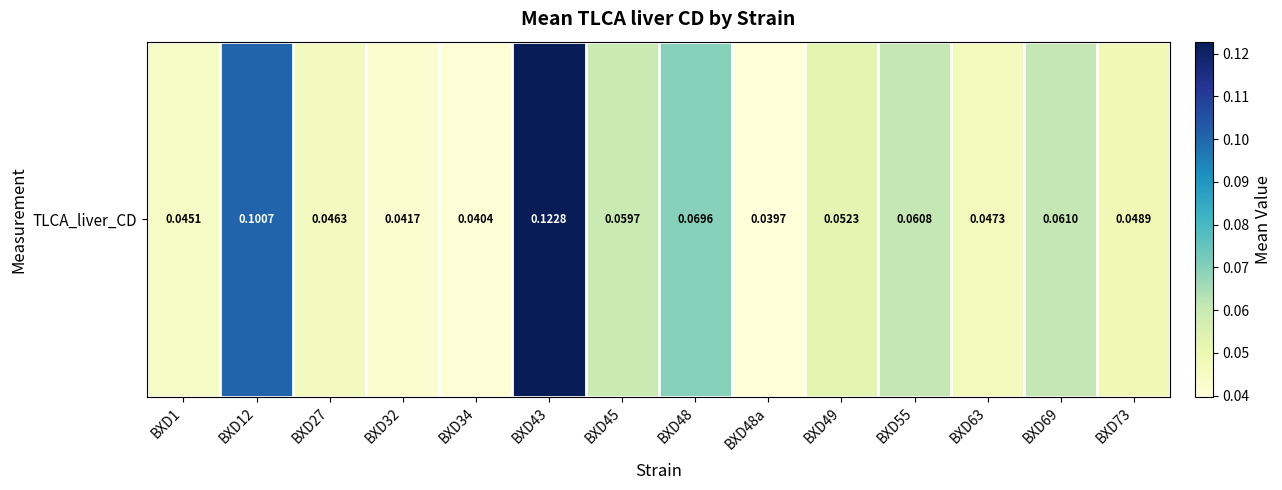

List the labels in order of value, largest first.

BXD43, BXD12, BXD48, BXD69, BXD55, BXD45, BXD49, BXD73, BXD63, BXD27, BXD1, BXD32, BXD34, BXD48a